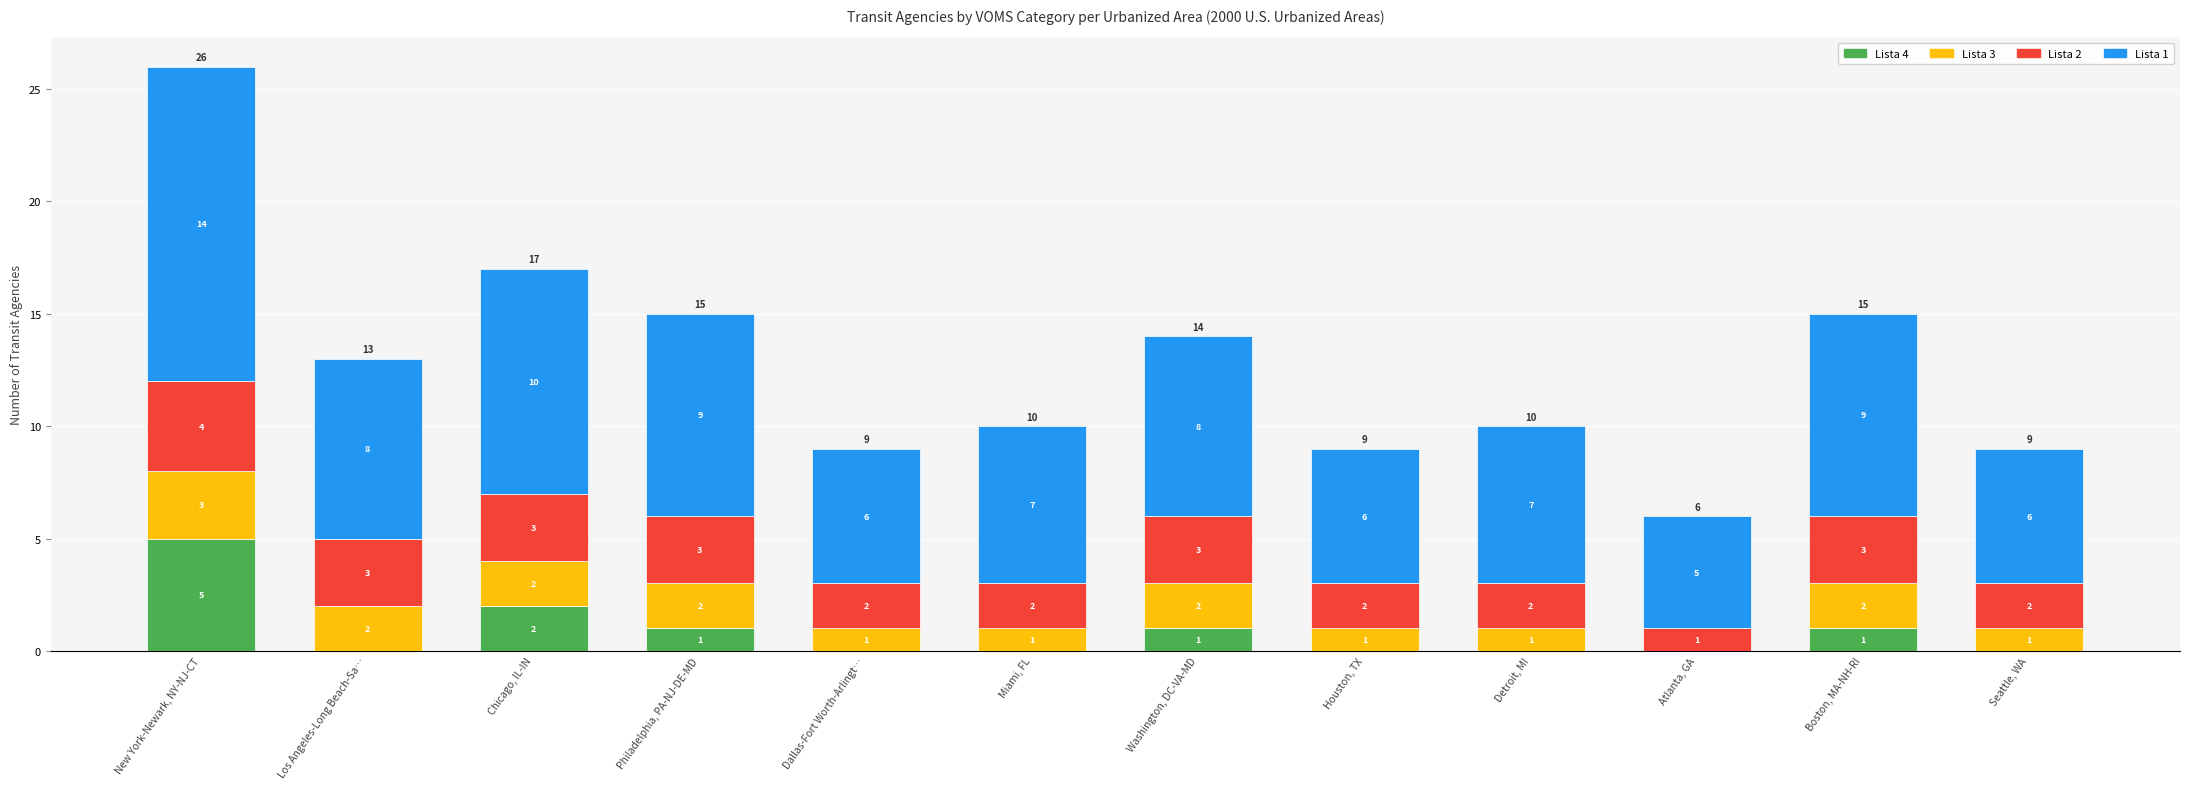

What is the total value across all series at Boston, MA-NH-RI?

15